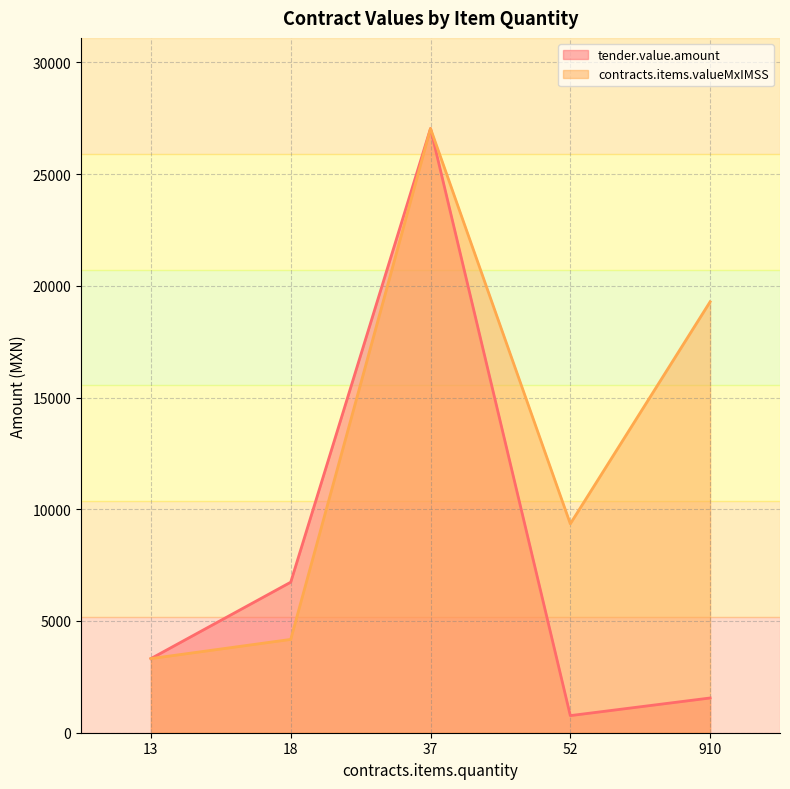

What is the approximate value of tender.value.amount at 910?

1554.7